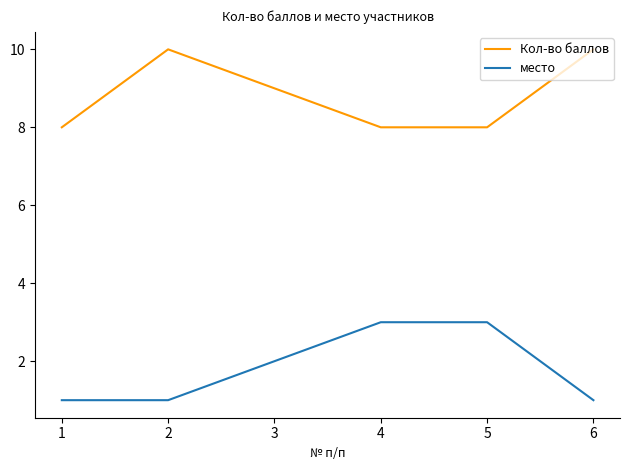

True or false: место and Кол-во баллов cross at least once.

False